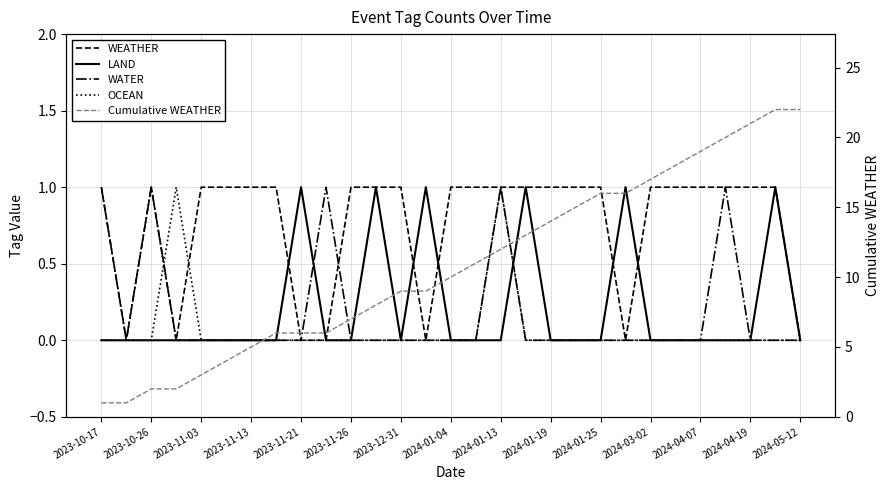

What is the maximum value for Cumulative WEATHER?

22